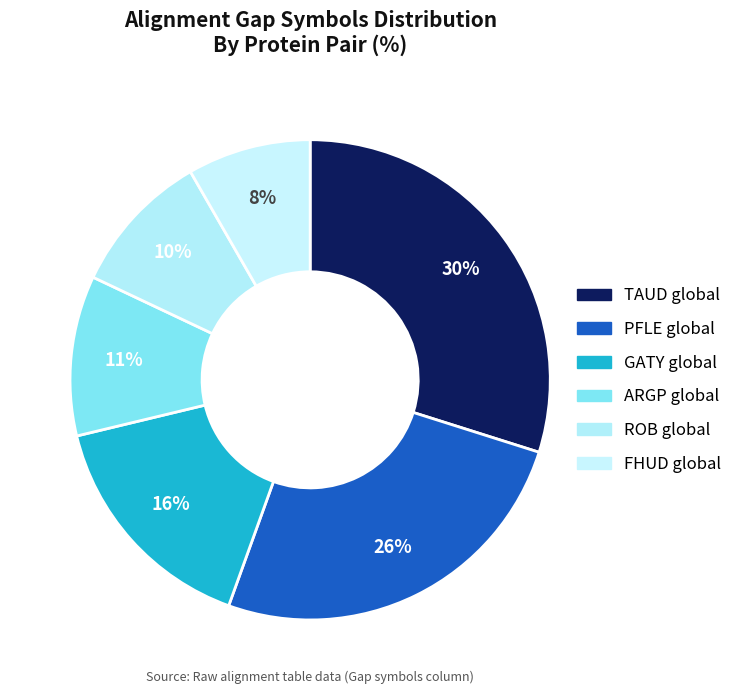

How many segments does this pie chart have?

6